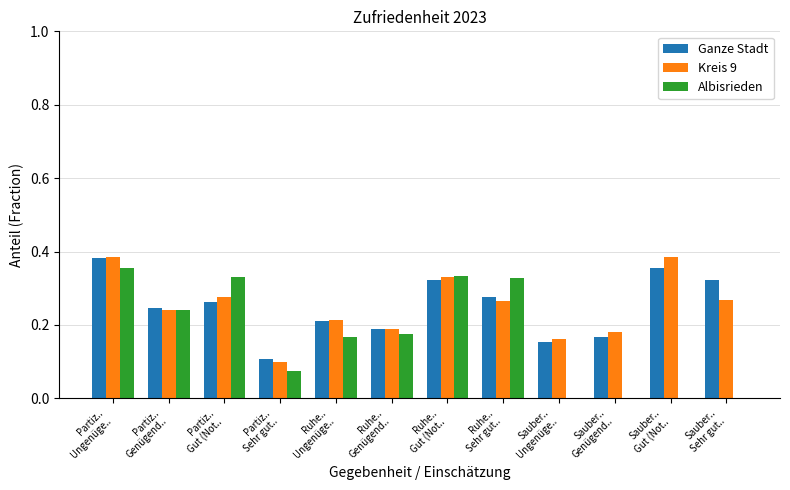

What are all the series names shown in the legend?

Ganze Stadt, Kreis 9, Albisrieden